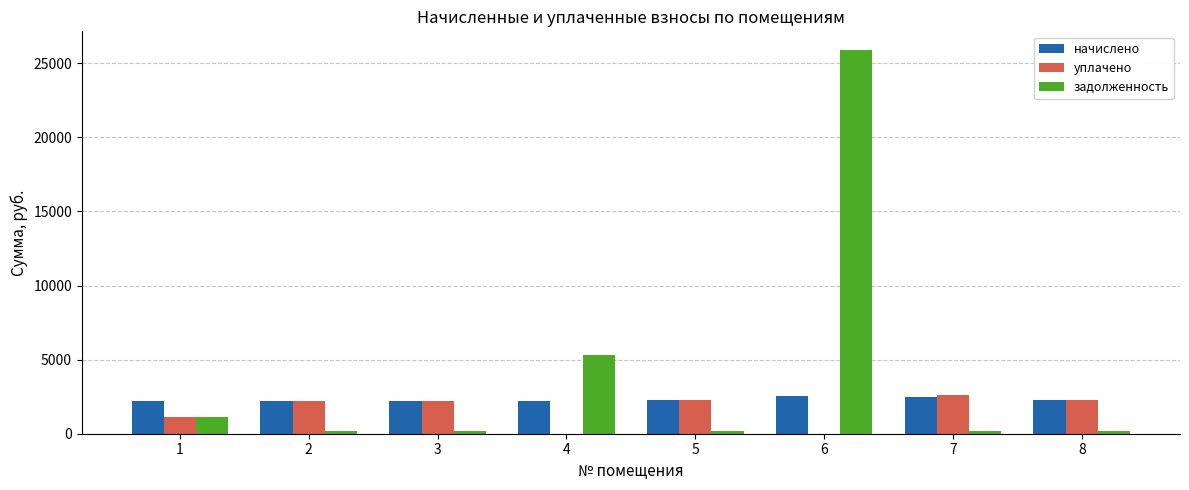

What are all the series names shown in the legend?

начислено, уплачено, задолженность